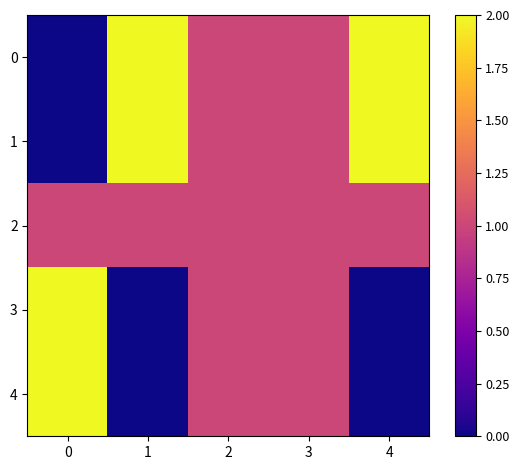

Reading left to right, transcribe all the data shown in this chart.

0: 0=0	1=2	2=1	3=1	4=2
1: 0=0	1=2	2=1	3=1	4=2
2: 0=1	1=1	2=1	3=1	4=1
3: 0=2	1=0	2=1	3=1	4=0
4: 0=2	1=0	2=1	3=1	4=0